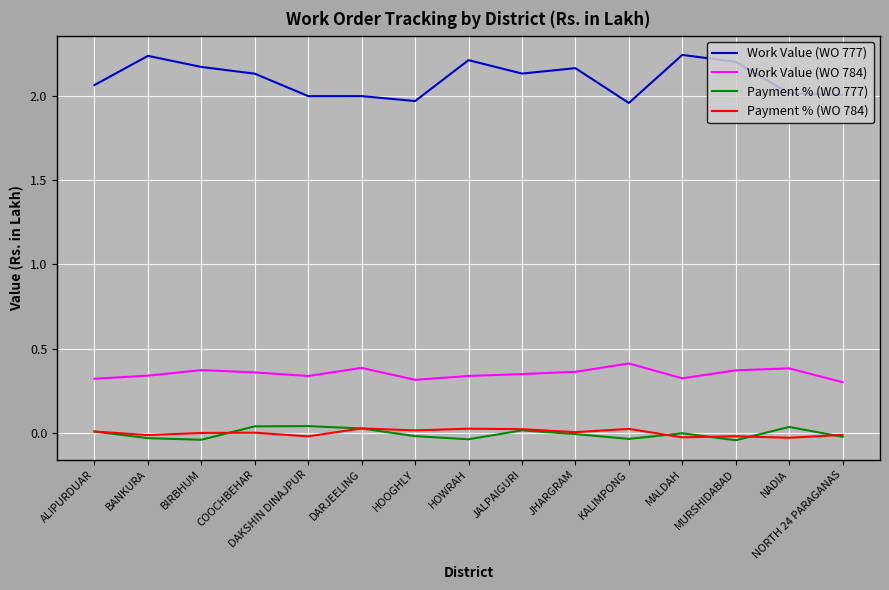

How many lines are shown in the chart?

4